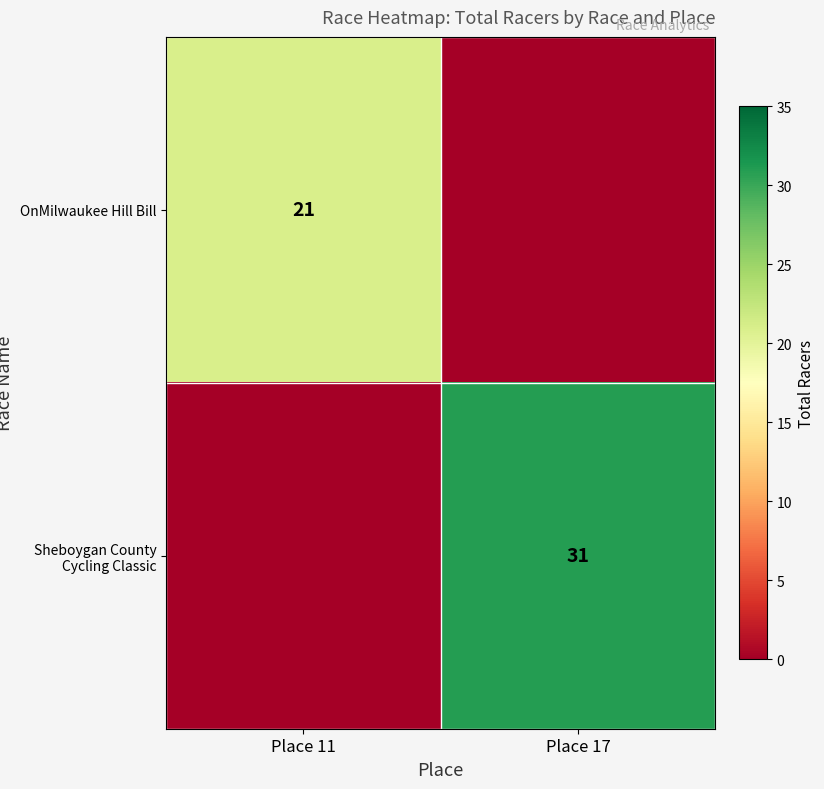

What is the total value across all series at Place 17?

31